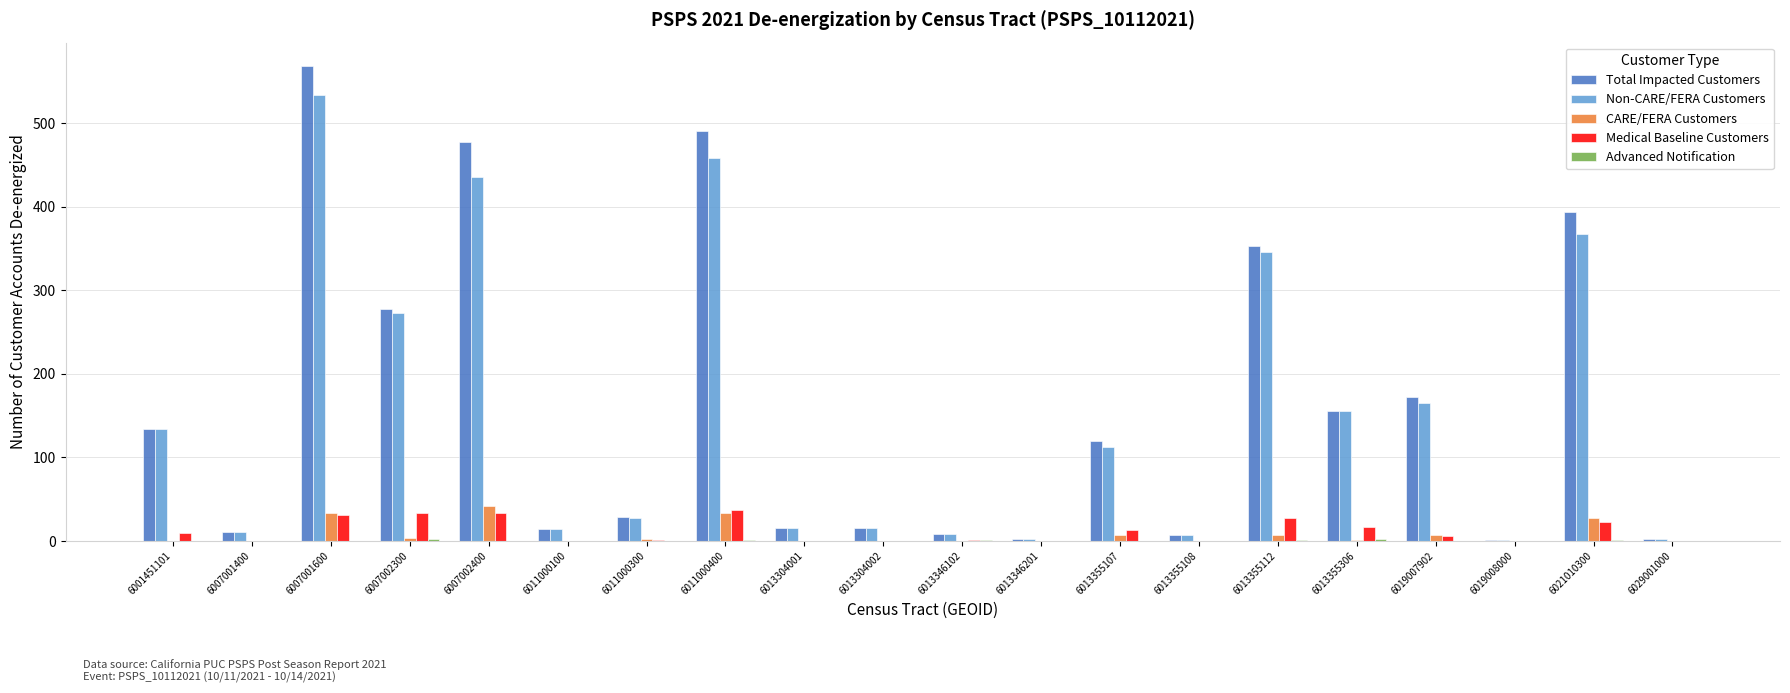

Is the value of Total Impacted Customers at 6011000400 greater than the value of Non-CARE/FERA Customers at 6001451101?

Yes